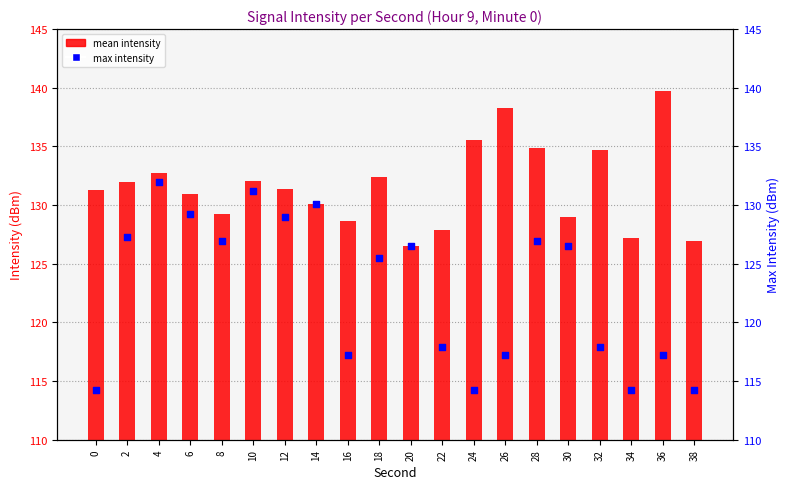

What are all the series names shown in the legend?

mean intensity, max intensity